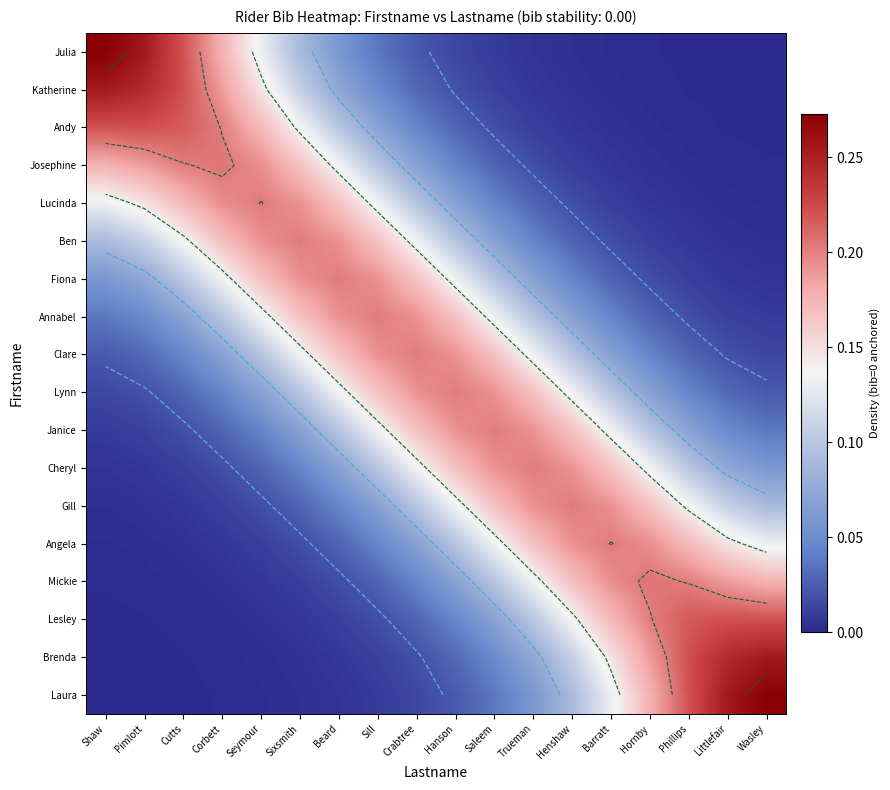

The Lucinda series shows 0.1 at Saleem. True or false?

False